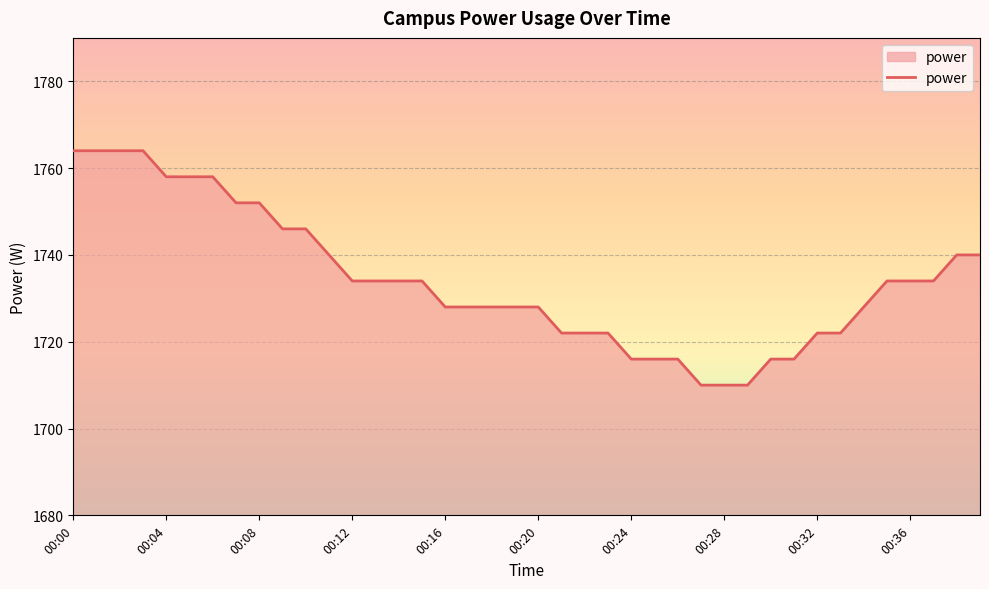

What is the difference between the maximum and minimum values?

54